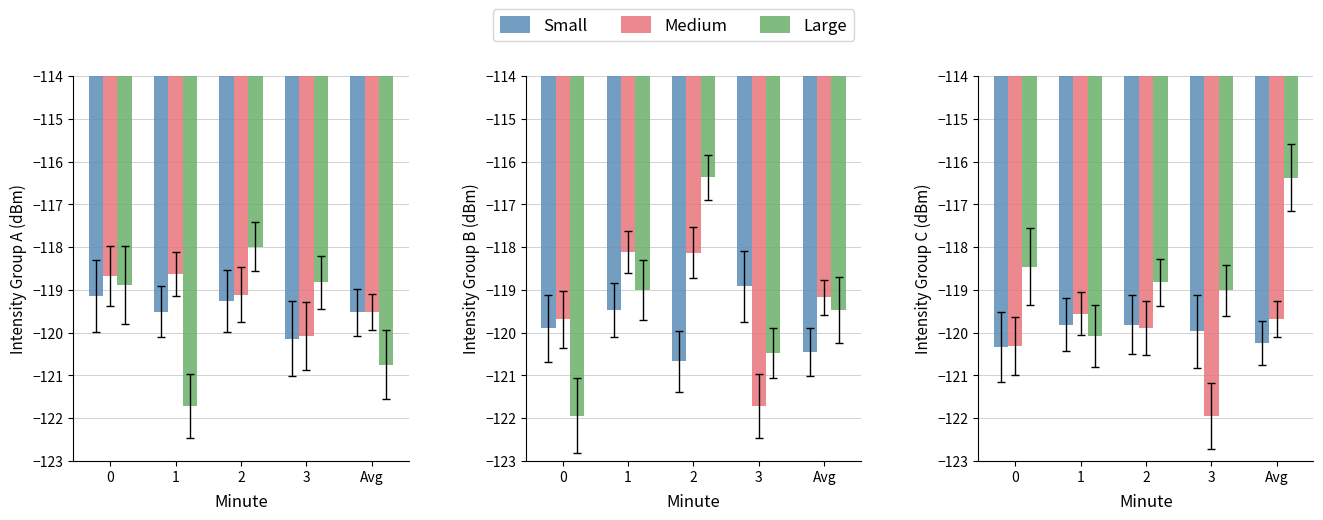

Which series has the largest total across all categories?

Large